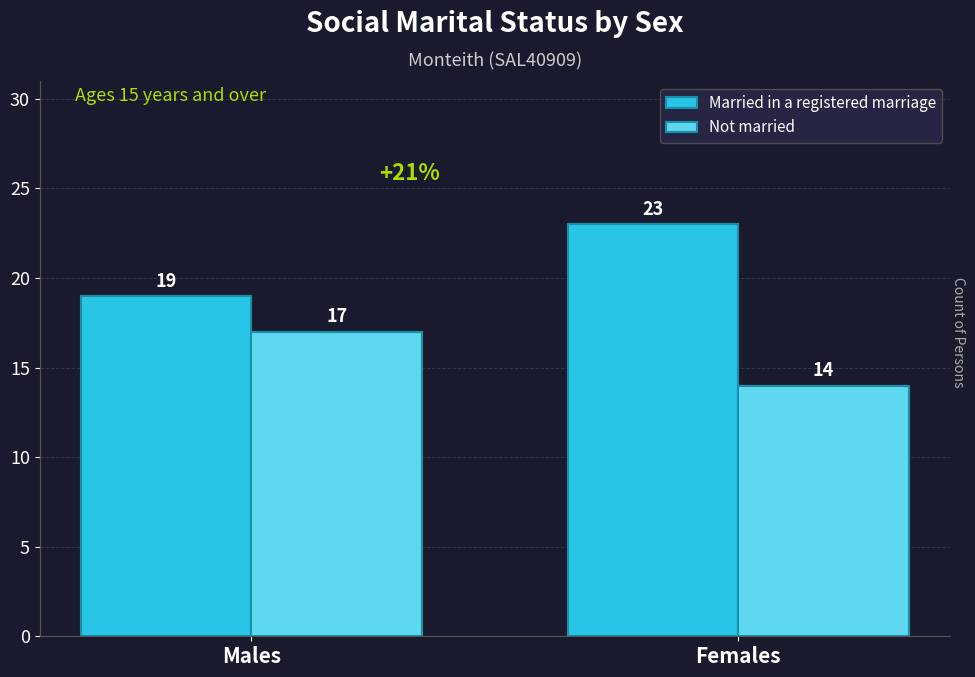

At which label is Not married closest to 15?

Females